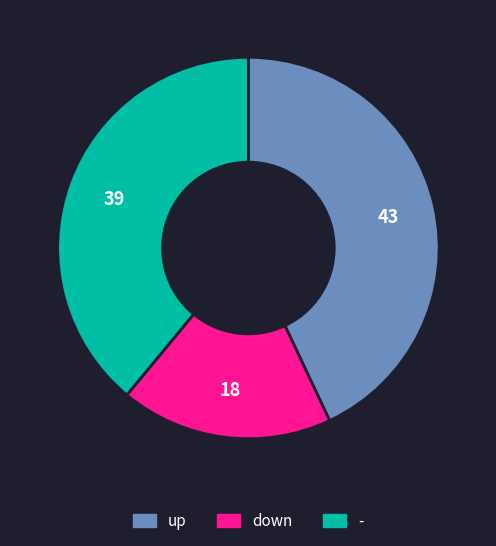

Is there any slice that represents more than half of the pie?

No